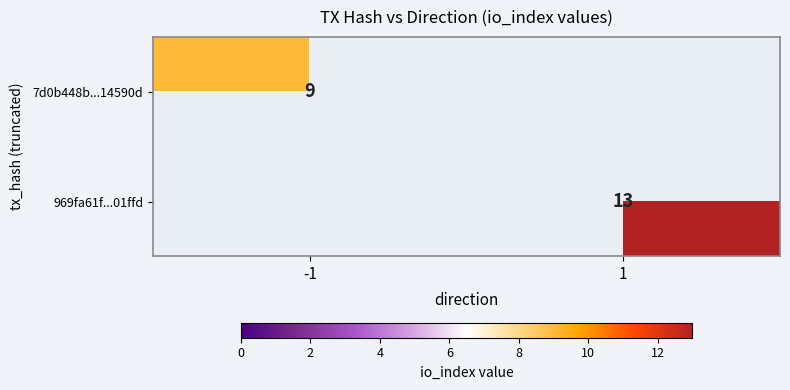

The value of 7d0b448b...14590d at -1 is 9. True or false?

True